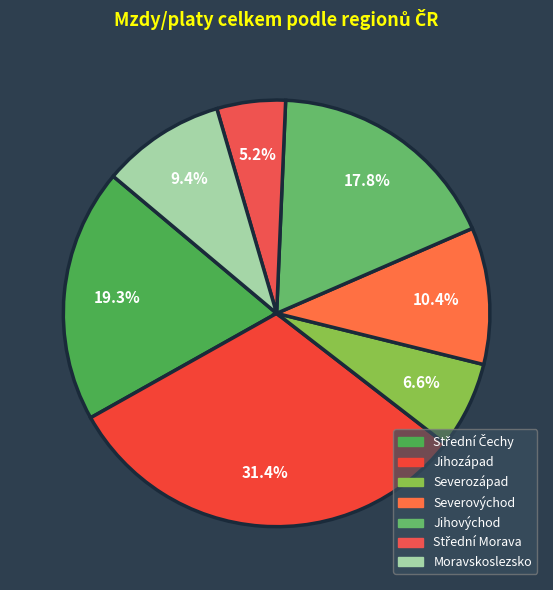

Count the number of slices in the pie.

7